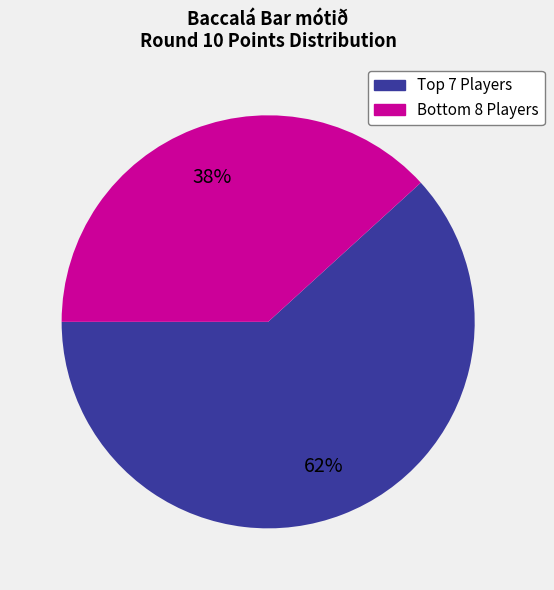

To the nearest percent, what is the difference between the largest and smallest slice percentages?

24%